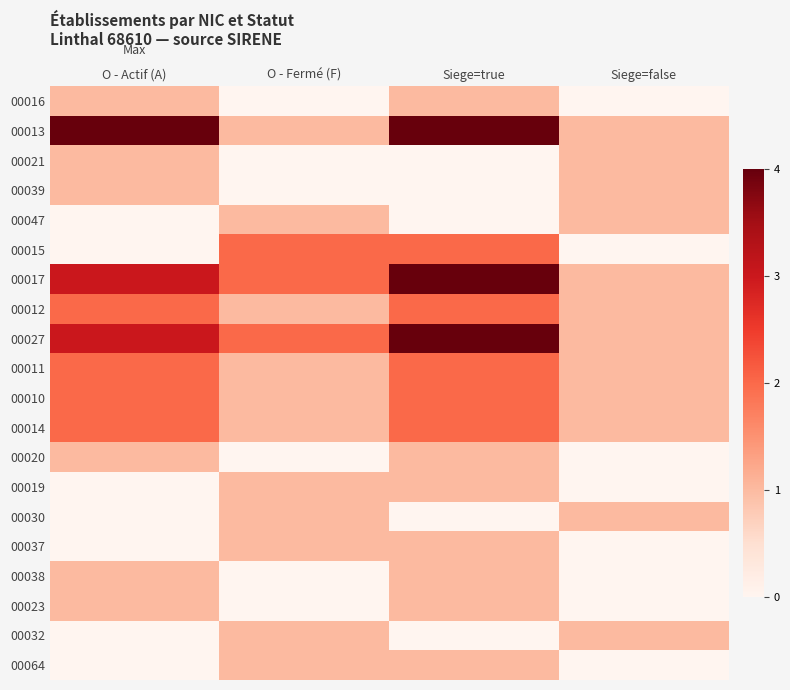

Which category has the lowest value across all series?

O - Fermé (F)